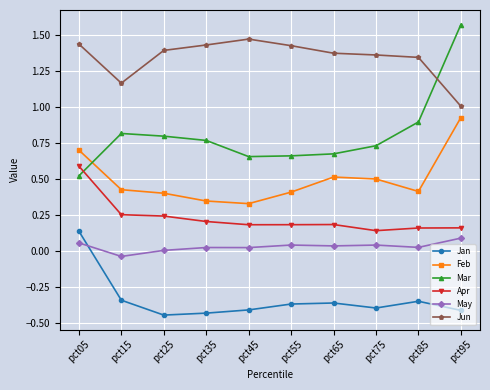

True or false: Feb and Mar cross at least once.

True